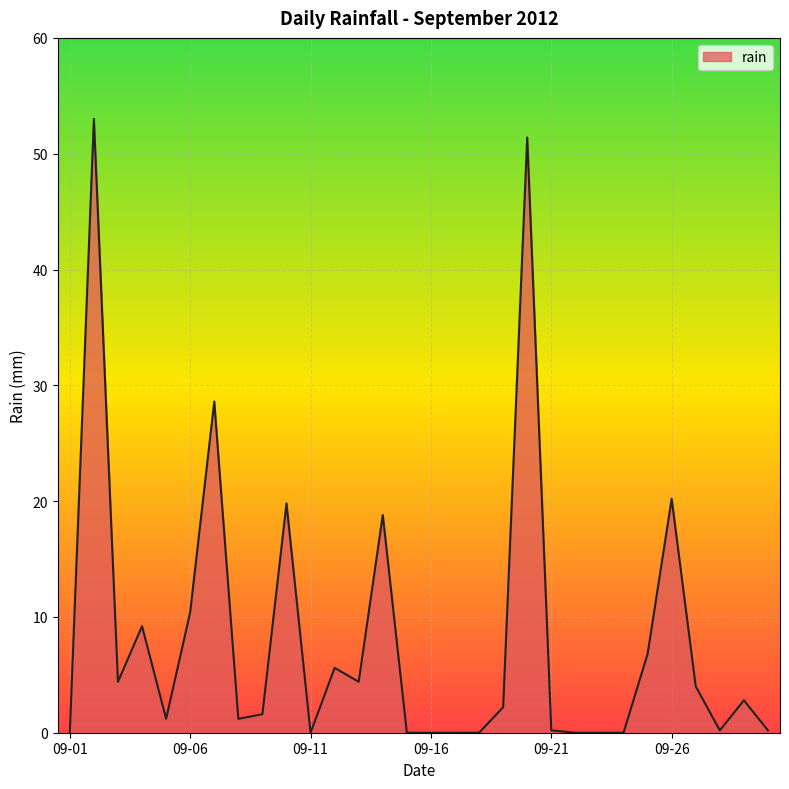

What is the difference between the maximum and minimum values?

53.0